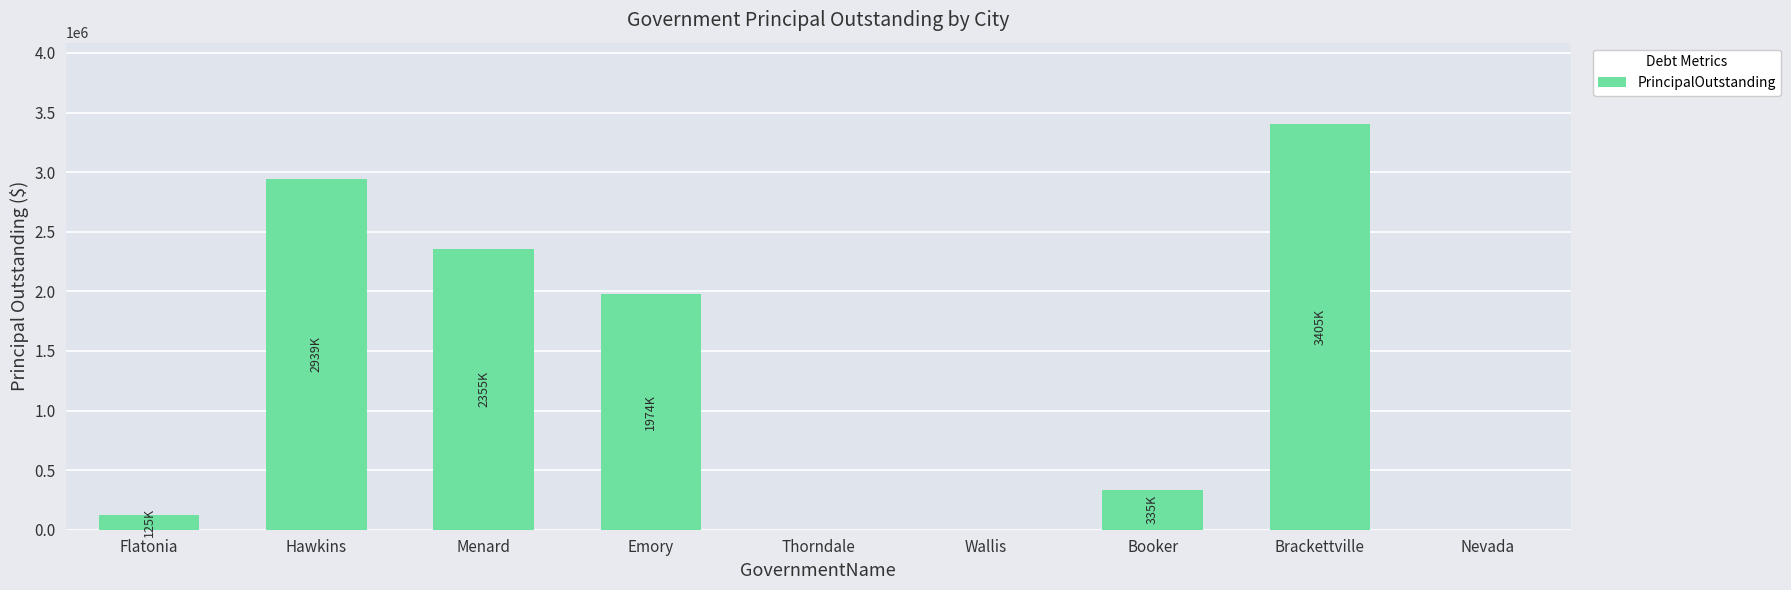

Which category has the highest value across all series?

Brackettville